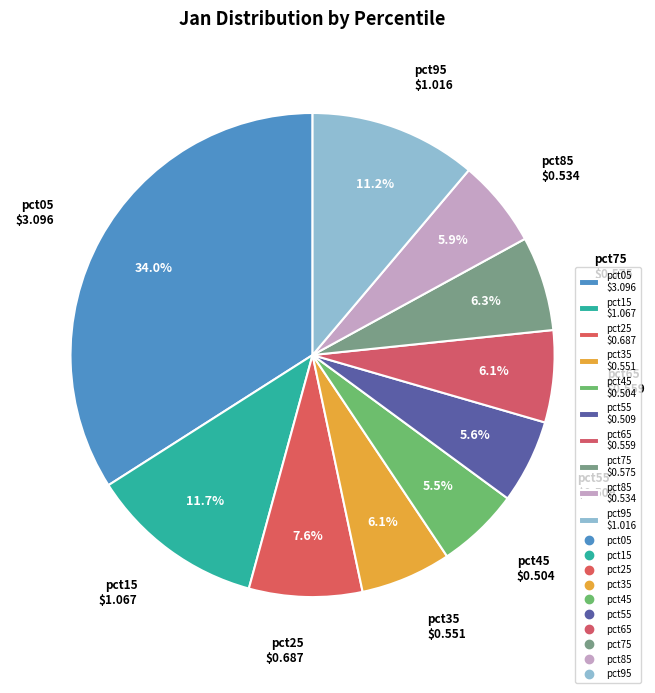

Is there any slice that represents more than half of the pie?

No